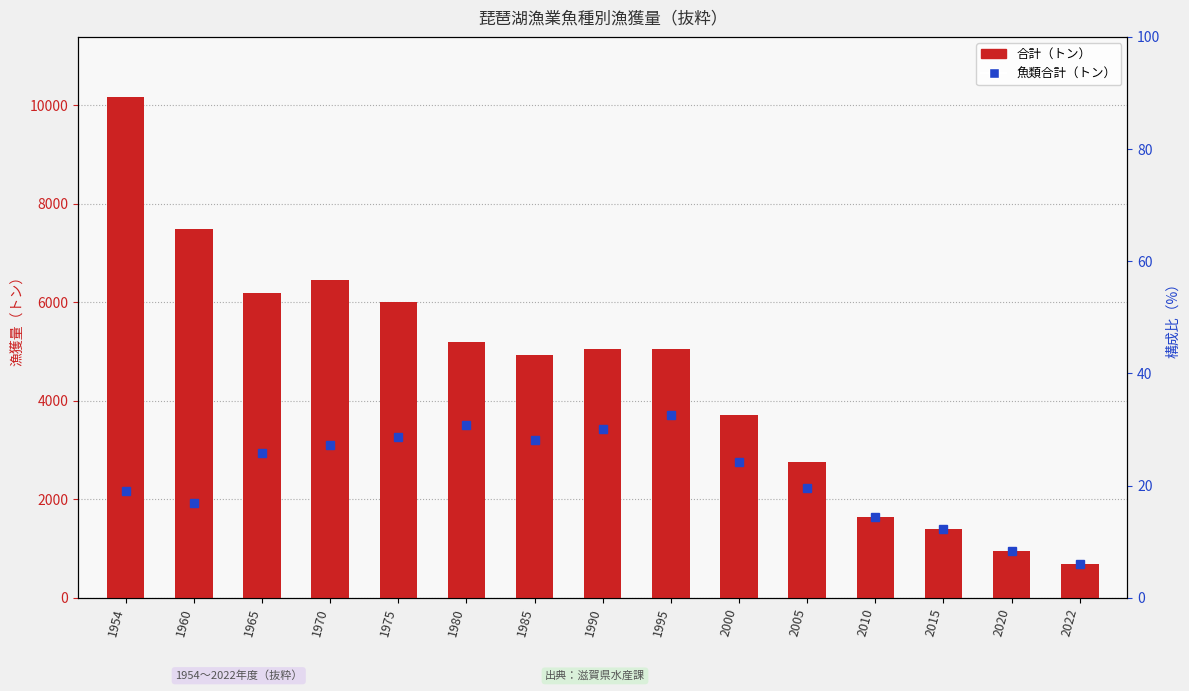

List the labels in order of value, largest first.

1954, 1960, 1970, 1965, 1975, 1980, 1990, 1995, 1985, 2000, 2005, 2010, 2015, 2020, 2022